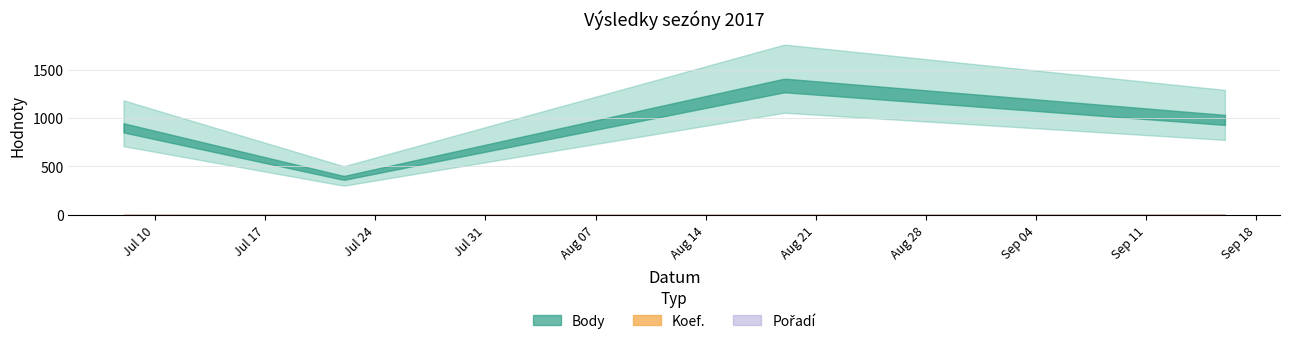

Reading left to right, list all the values displayed in this chart.

Body: 946	402	1406	1032
Pořadí: 1	2	1	4
Koef.: 1	1	2	3